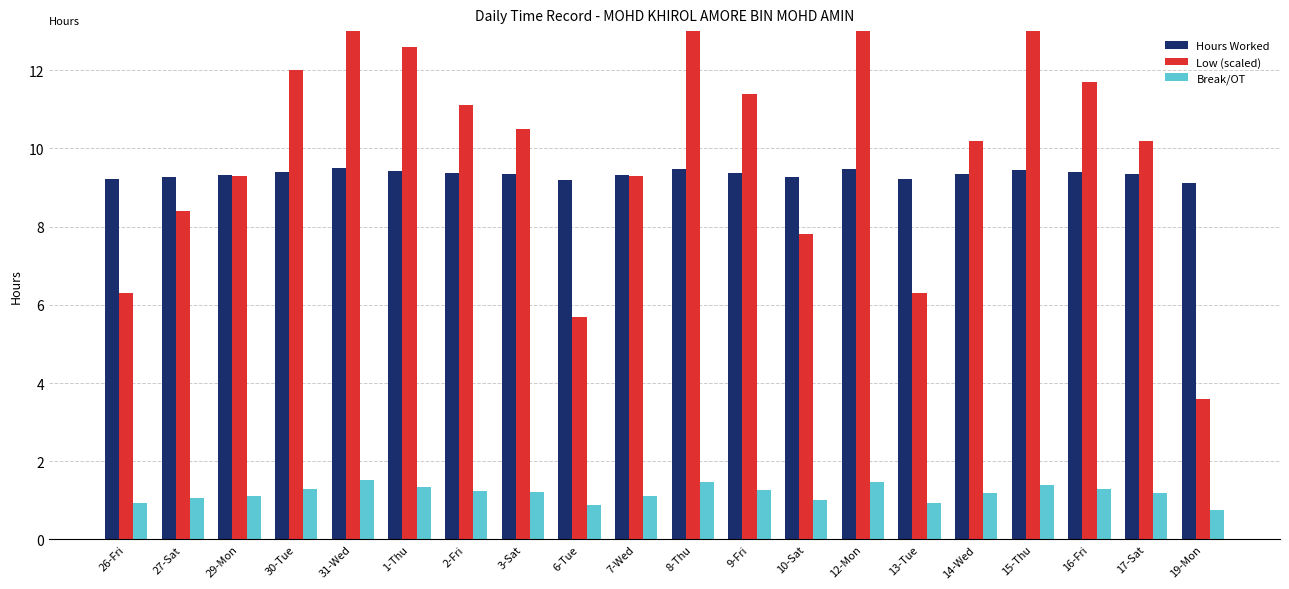

At which category does the chart reach its minimum across all series?

19-Mon